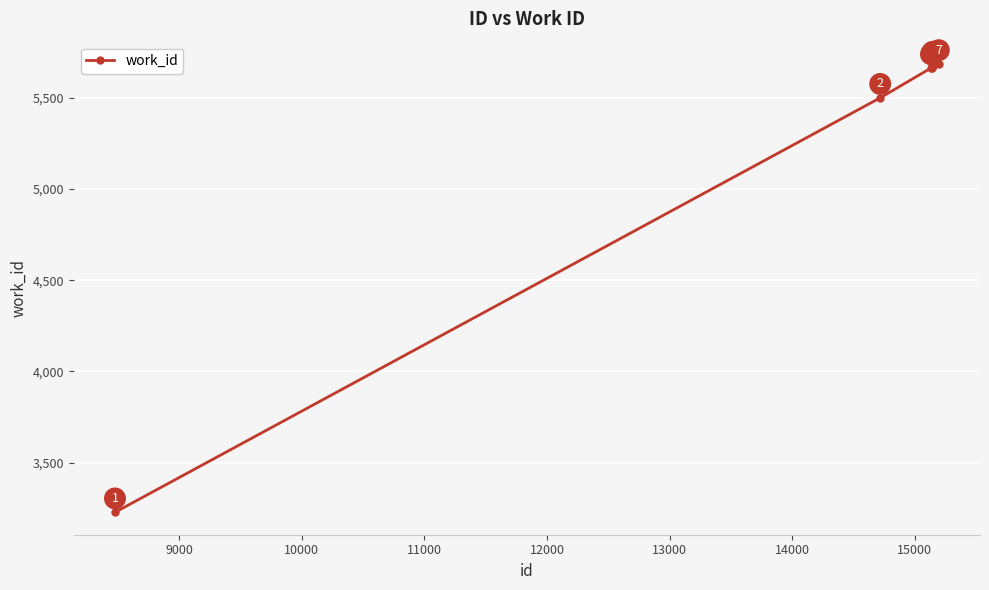

What is the maximum value shown in the chart?

5685